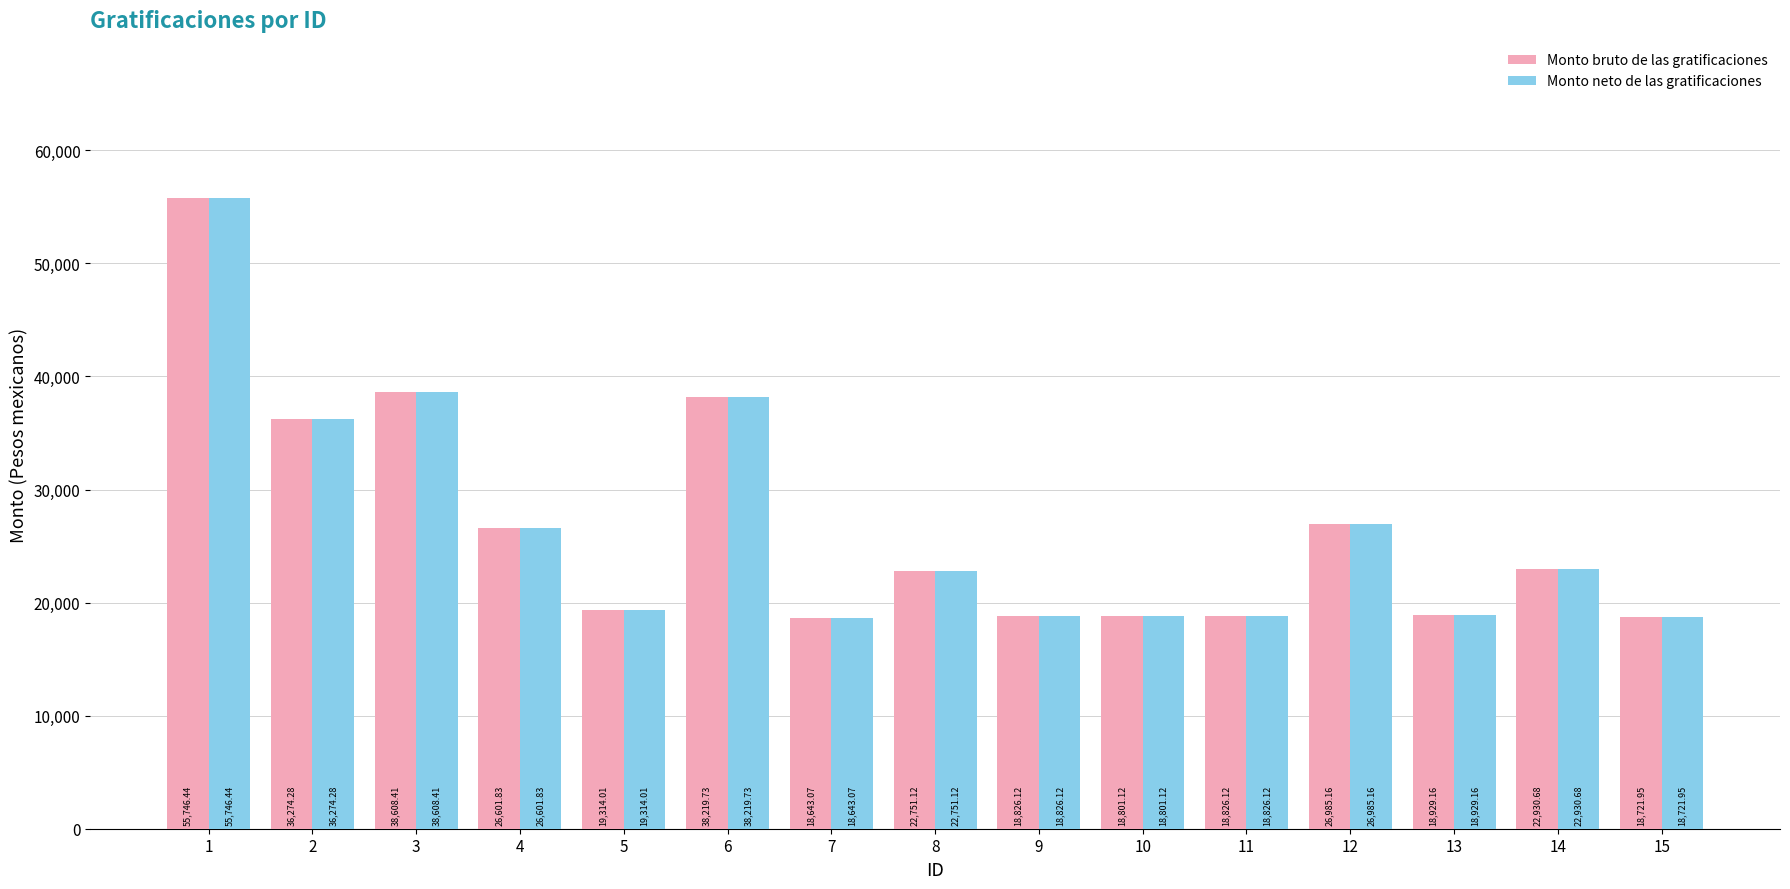

Is it true that Monto bruto de las gratificaciones equals 6837.4 at 8?

False